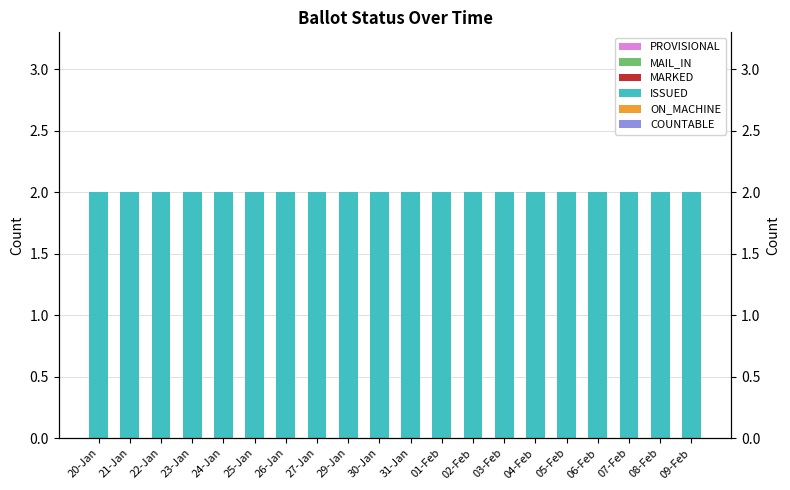

Reading left to right, what are all the values shown in this chart?

COUNTABLE: 0	0	0	0	0	0	0	0	0	0	0	0	0	0	0	0	0	0	0	0
ON_MACHINE: 0	0	0	0	0	0	0	0	0	0	0	0	0	0	0	0	0	0	0	0
ISSUED: 2	2	2	2	2	2	2	2	2	2	2	2	2	2	2	2	2	2	2	2
MARKED: 0	0	0	0	0	0	0	0	0	0	0	0	0	0	0	0	0	0	0	0
MAIL_IN: 0	0	0	0	0	0	0	0	0	0	0	0	0	0	0	0	0	0	0	0
PROVISIONAL: 0	0	0	0	0	0	0	0	0	0	0	0	0	0	0	0	0	0	0	0